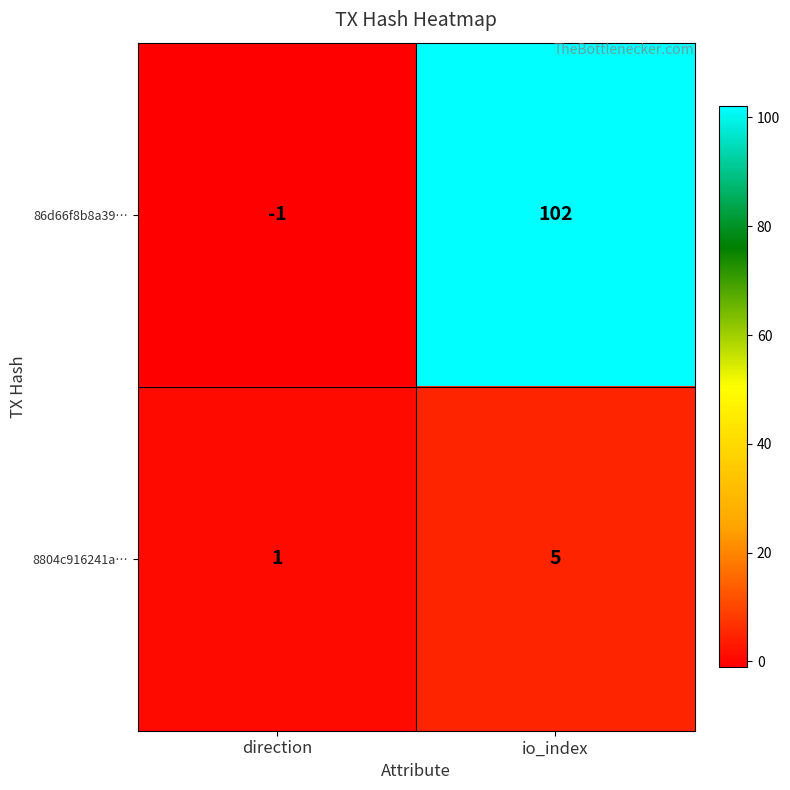

What is the approximate value of 8804c916241a… at io_index?

5